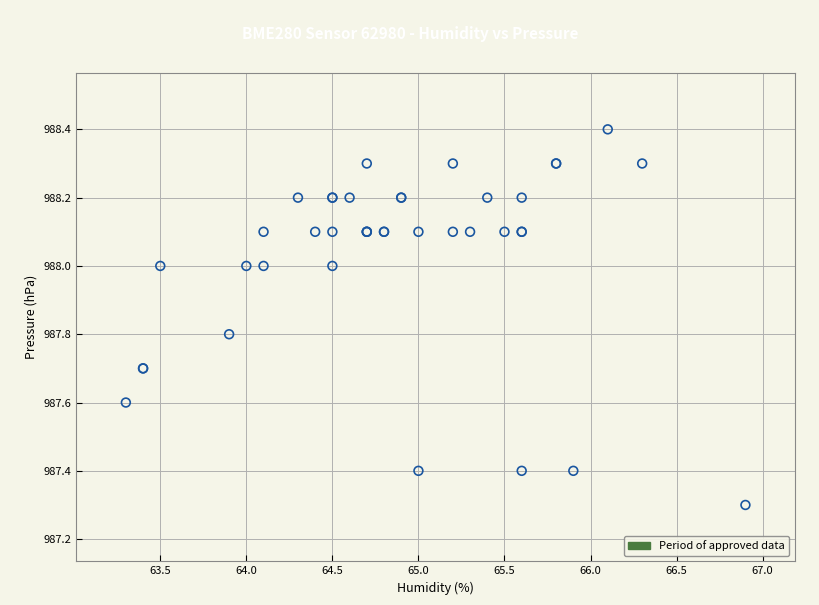

What Y value in the scatter plot is closest to 987?

987.3